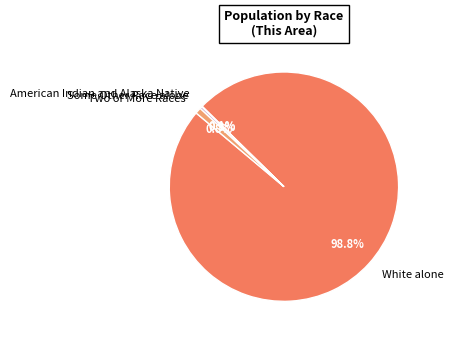

Which slice represents more than half of the pie?

White alone